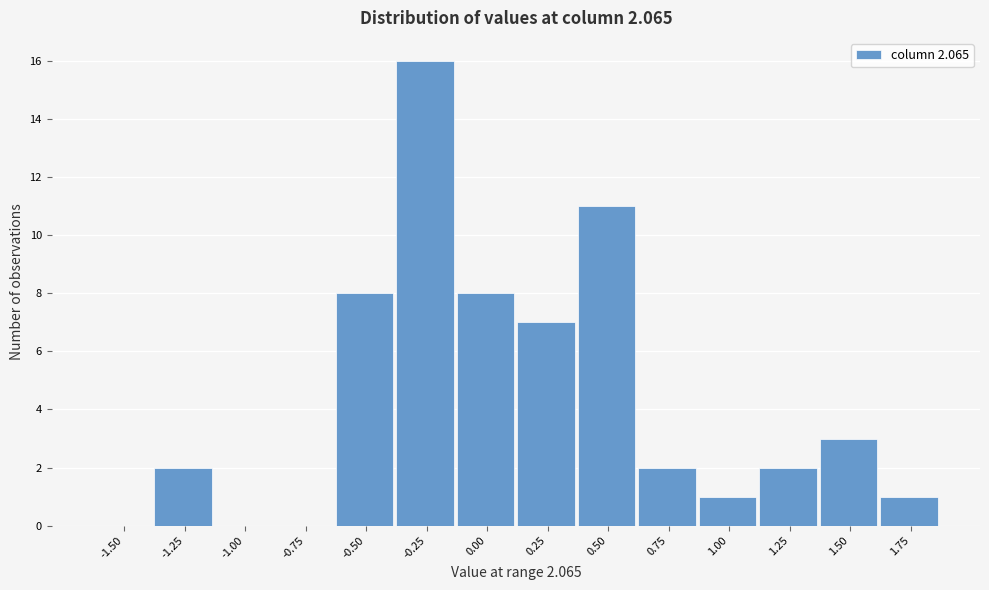

Reading left to right, list all the values displayed in this chart.

-1.50=0	-1.25=2	-1.00=0	-0.75=0	-0.50=8	-0.25=16	0.00=8	0.25=7	0.50=11	0.75=2	1.00=1	1.25=2	1.50=3	1.75=1